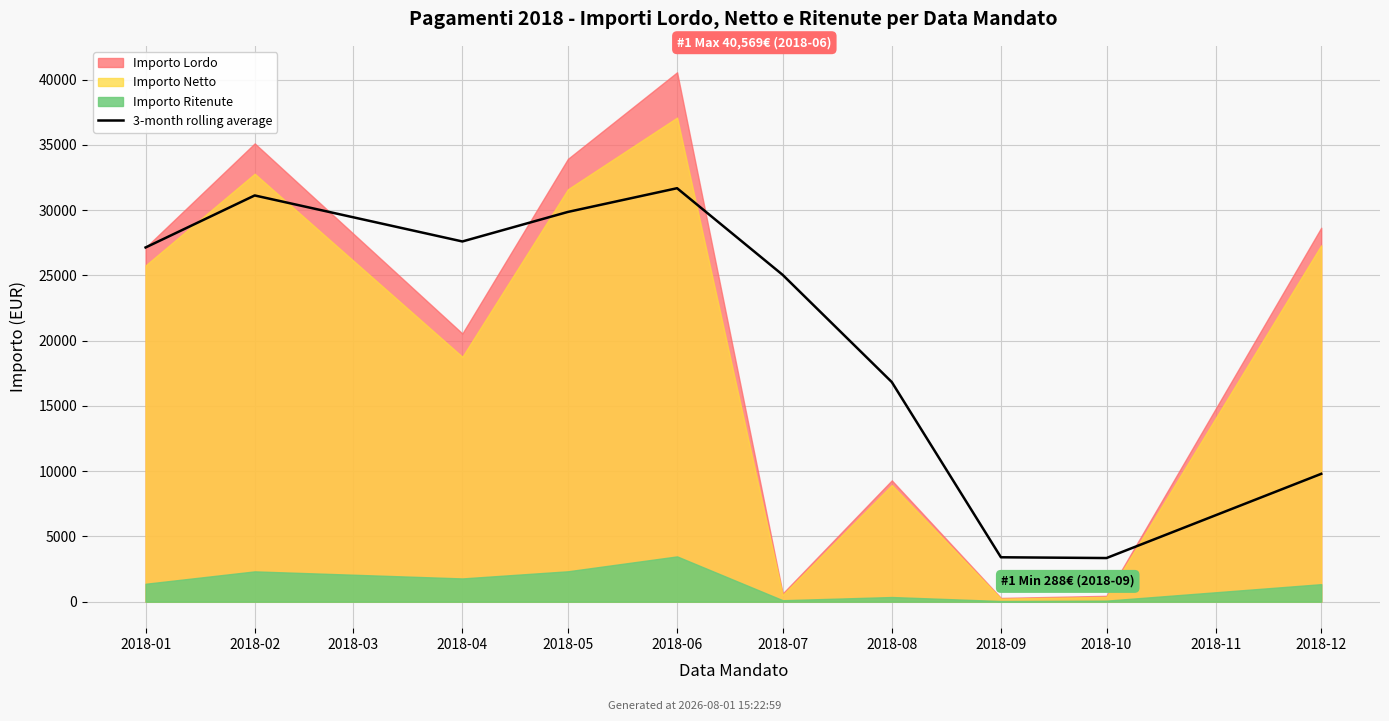

True or false: there are more than 1 points higher than both neighbors.

True